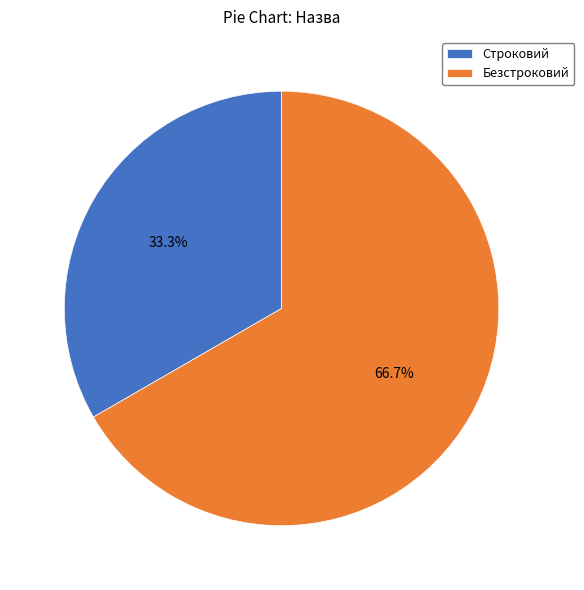

Rank the categories by value from highest to lowest.

Безстроковий, Строковий